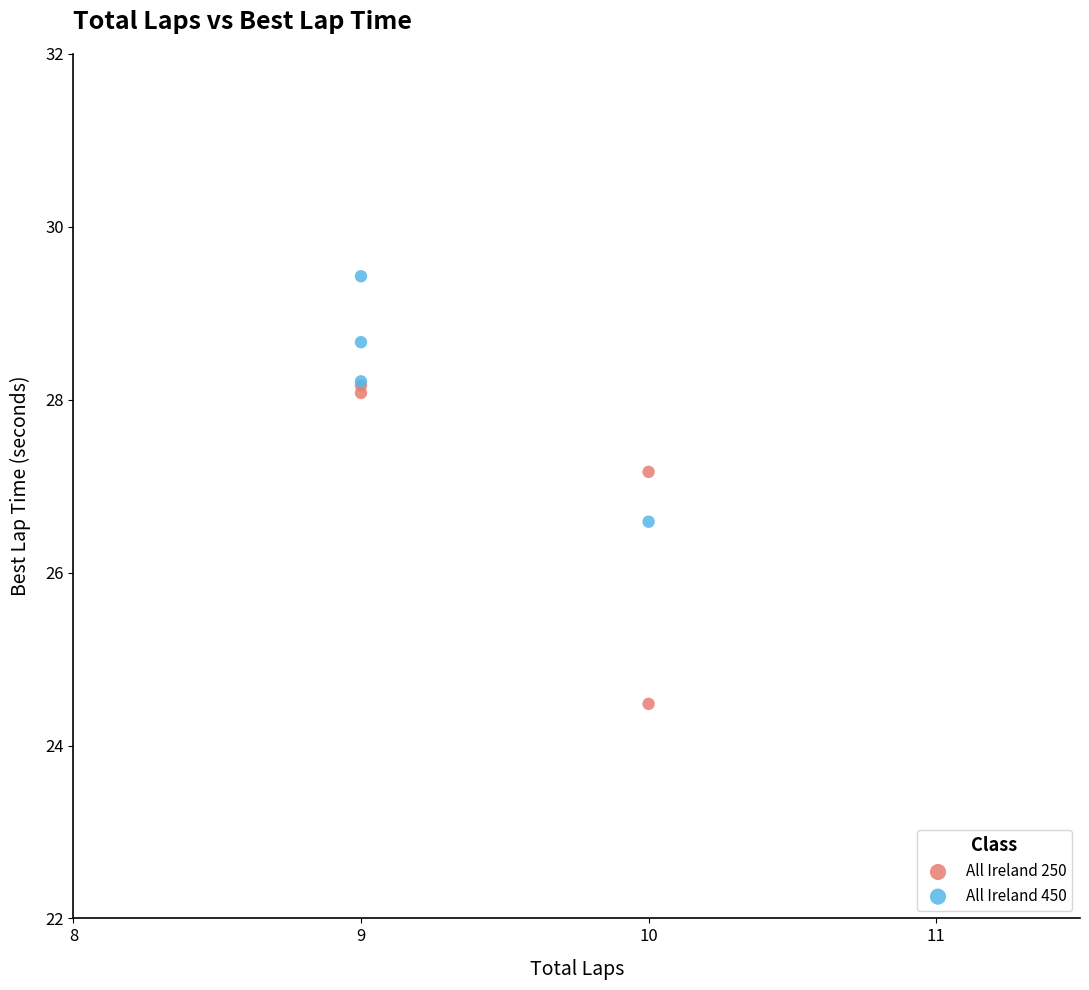

Which series reaches the maximum Y coordinate?

All Ireland 450